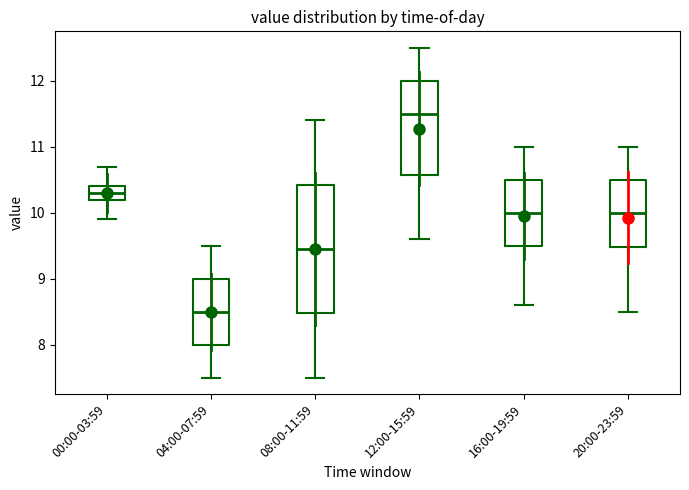

Where does the median line of the box for 16:00-19:59 sit on the y-axis? The values are not printed on the chart, so give them approximately, as read against the axis.

10.0